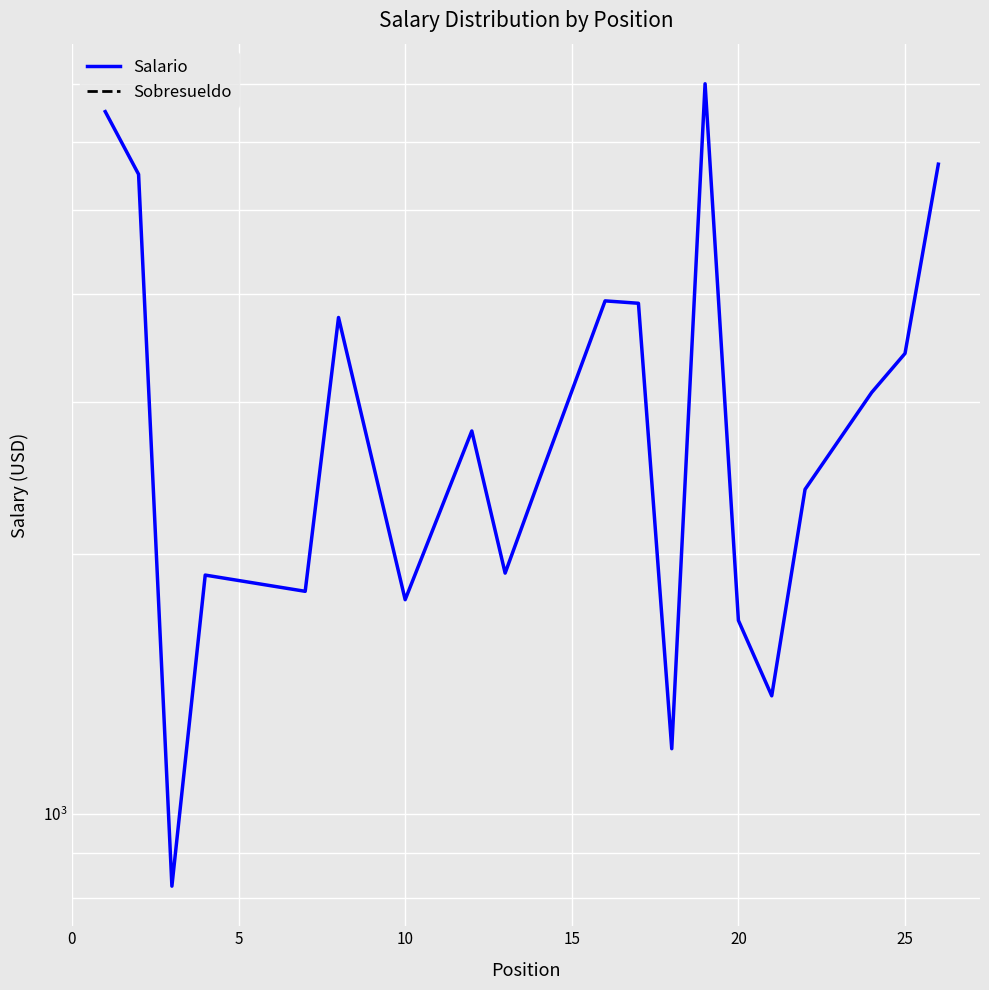

What is the minimum value for Salario?

825